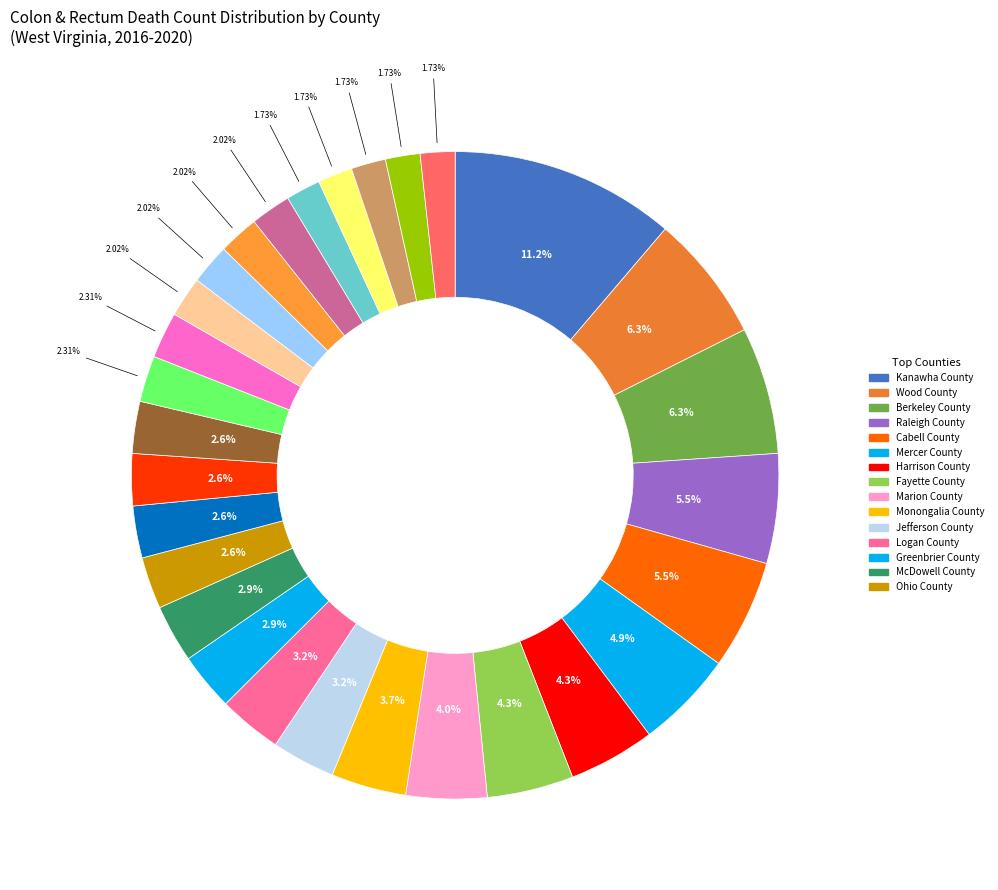

Count the number of slices in the pie.

29